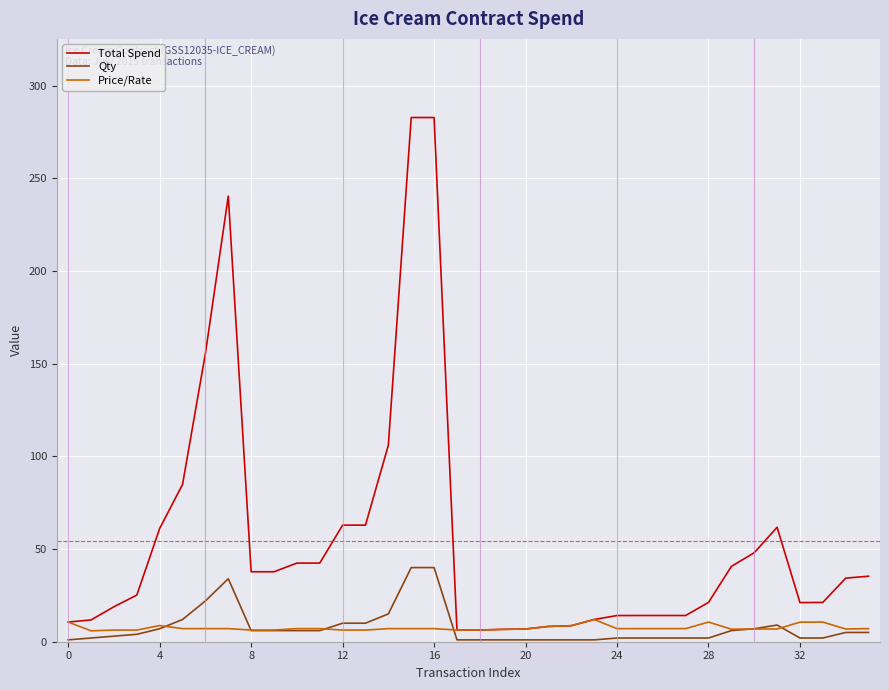

What is the sum of all Price/Rate values?

268.9